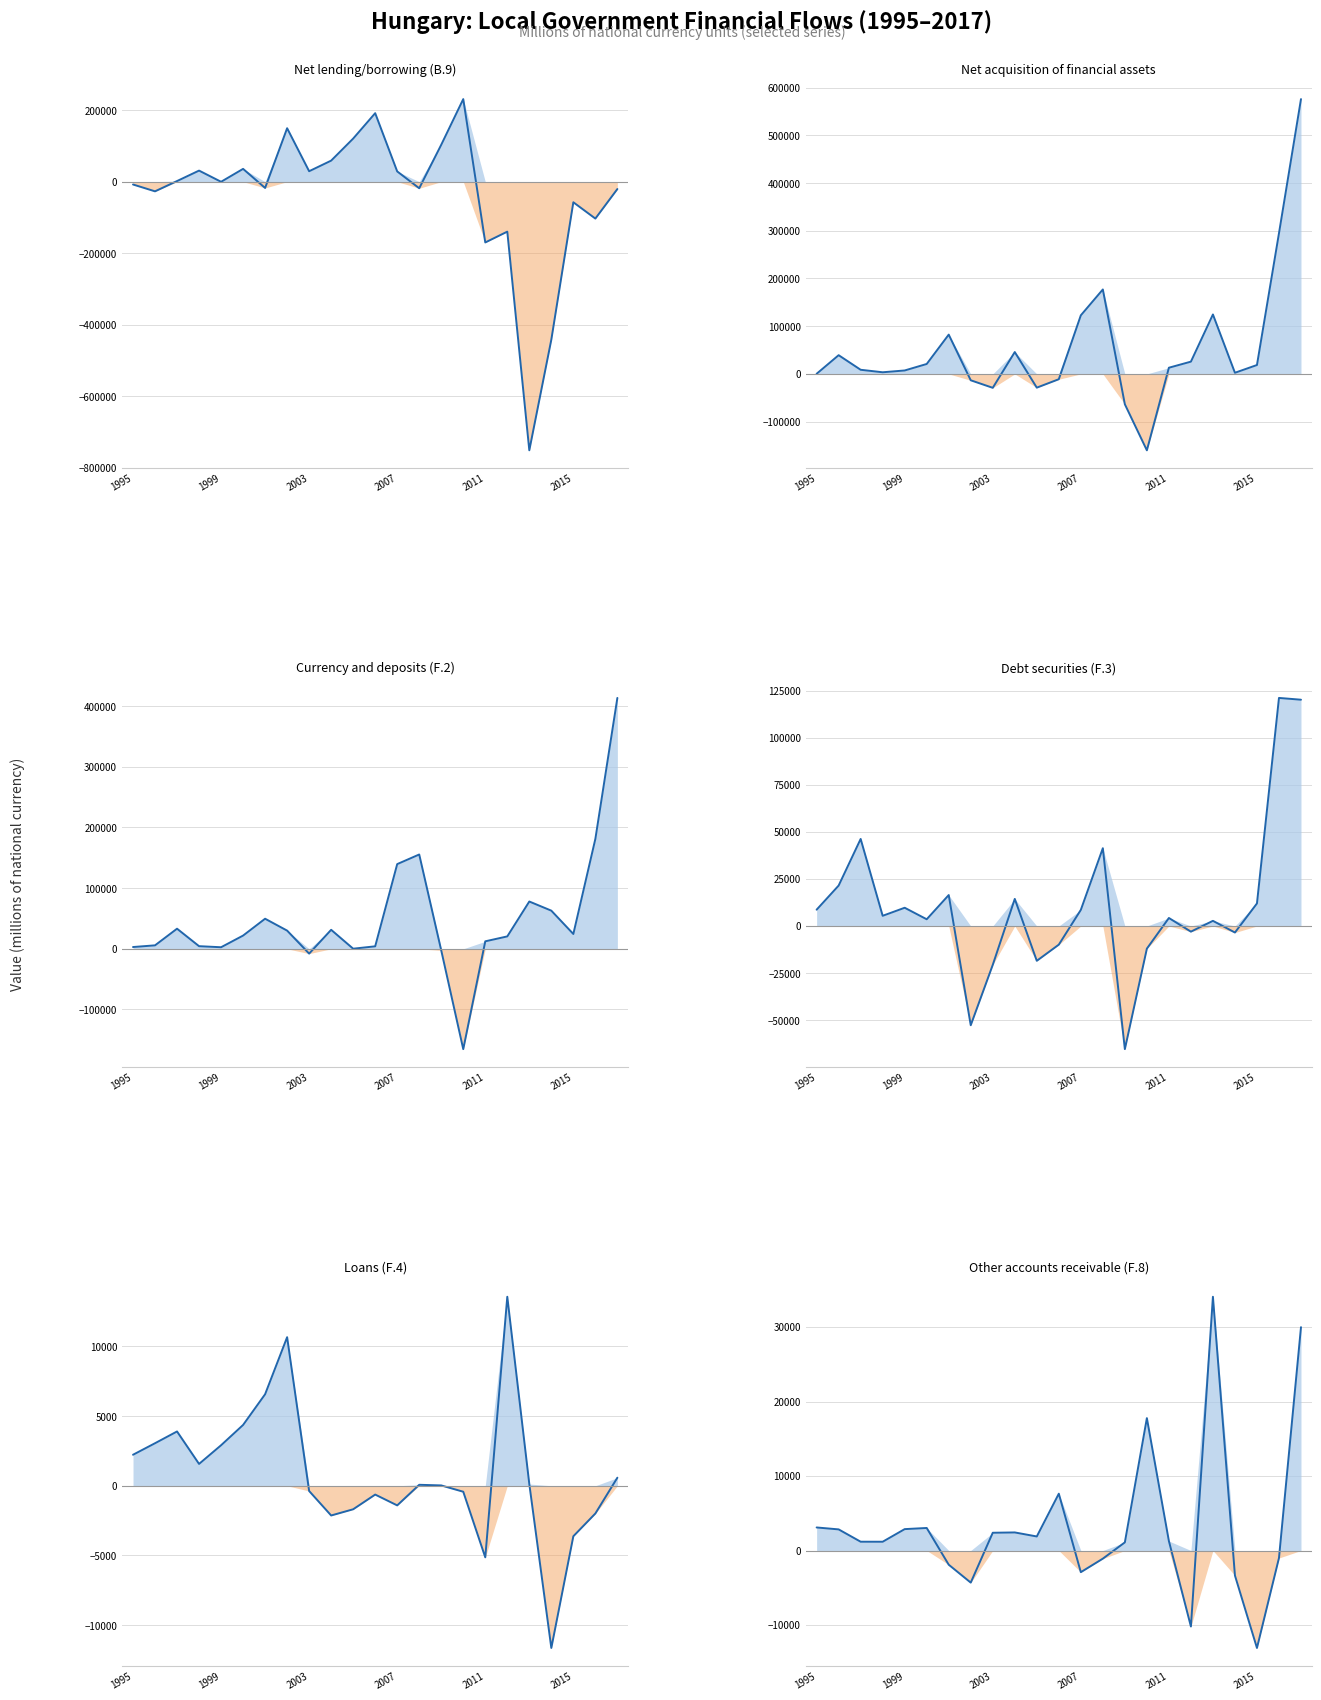

What is the value of the Debt securities (F.3) point at the 3rd from the left?

46262.0